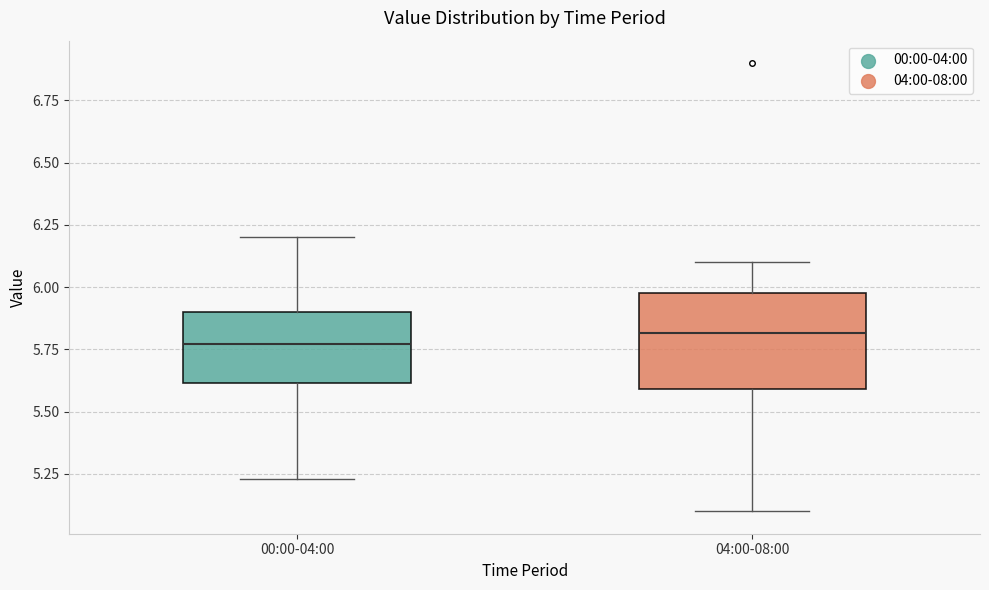

Reading left to right, read every box against the y-axis: the position of its median line, the range the box covers, and the ends of its whiskers. The values are not printed on the chart, so give them approximately, as read against the axis.

00:00-04:00: median 5.75, box 5.60 to 5.90, whiskers 5.25 to 6.20
04:00-08:00: median 5.80, box 5.60 to 6.00, whiskers 5.10 to 6.10